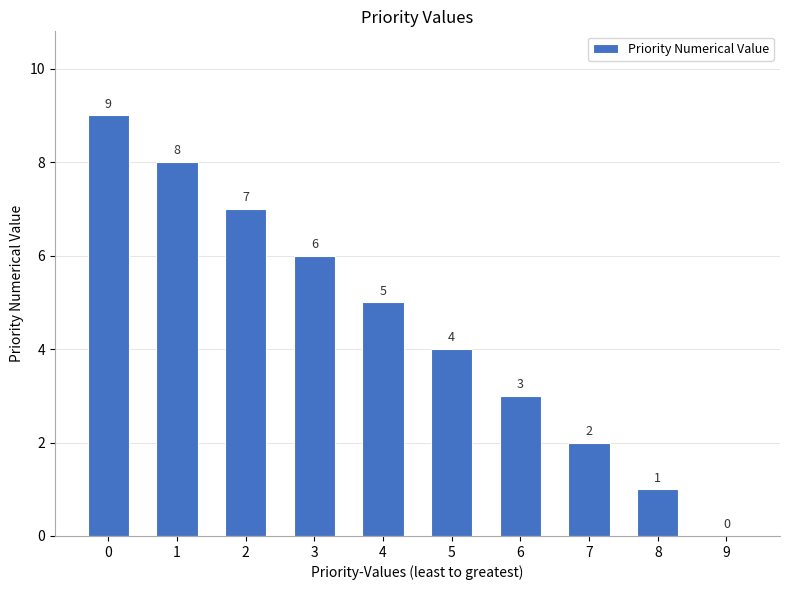

What value does the data have at 7?

2